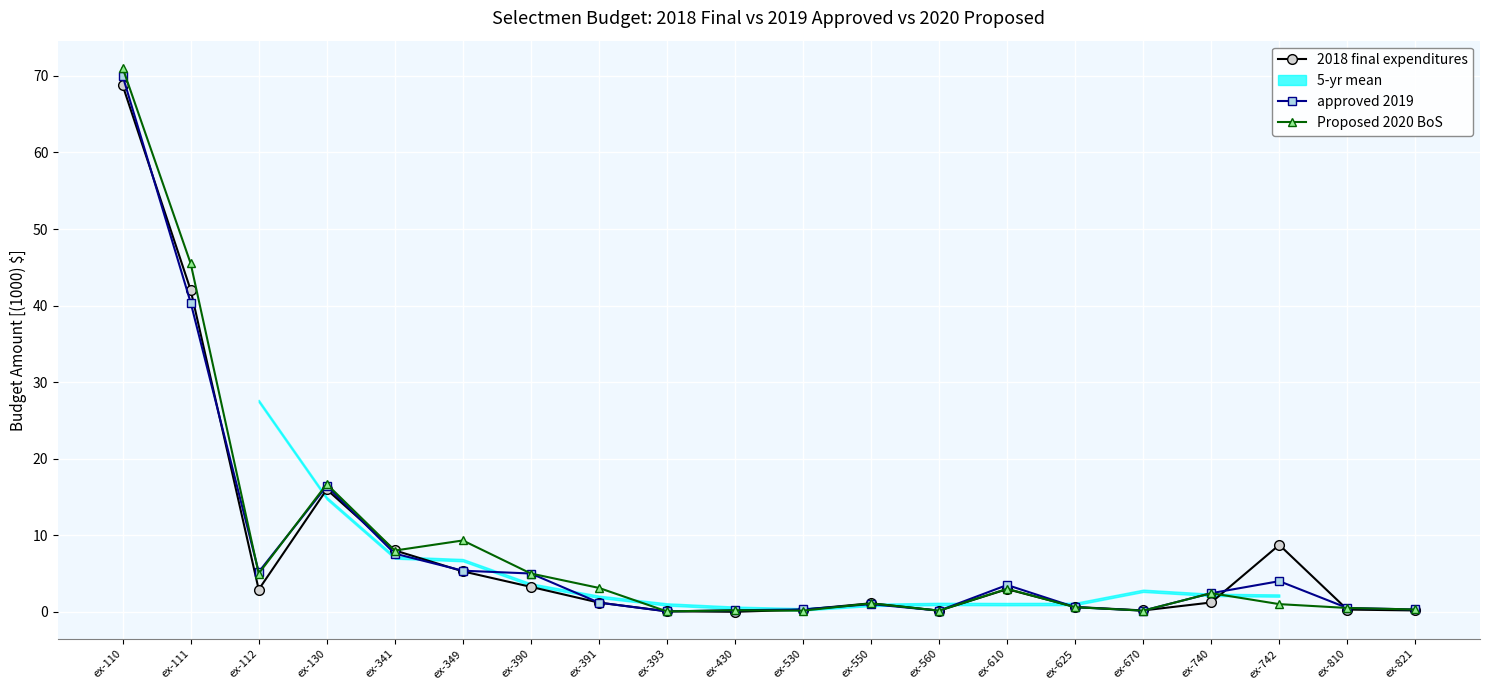

Is this an area chart (filled region under the line)?

No